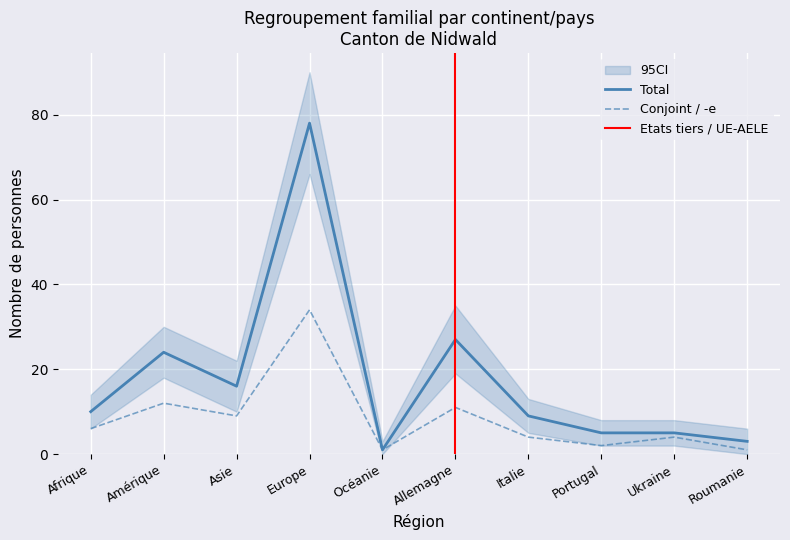

At which category does Conjoint / -e reach its first local valley?

Asie